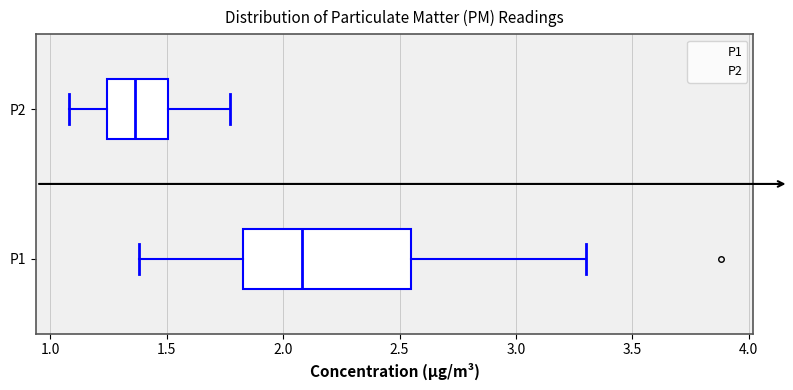

Where does the median line of the box for P1 sit on the x-axis? The values are not printed on the chart, so give them approximately, as read against the axis.

2.10